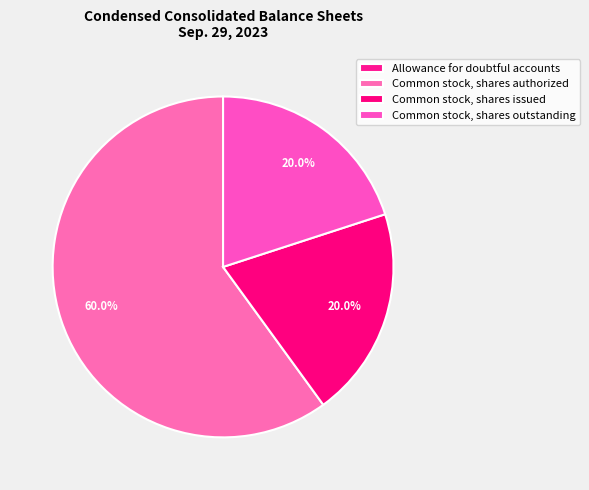

To the nearest percent, what percentage of the pie is Common stock, shares outstanding?

20%